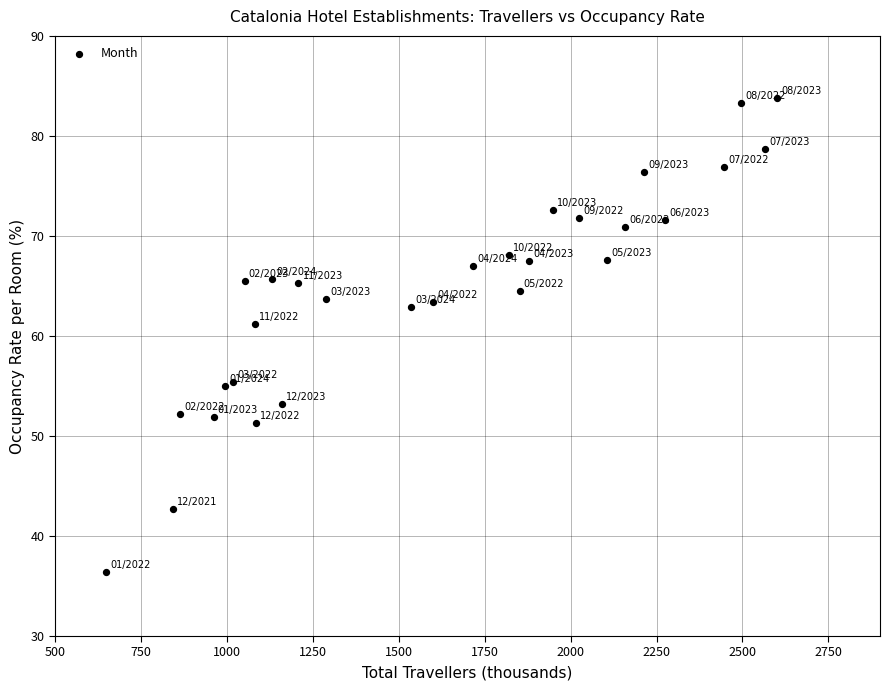

What Y value in the scatter plot is closest to 60?

61.2